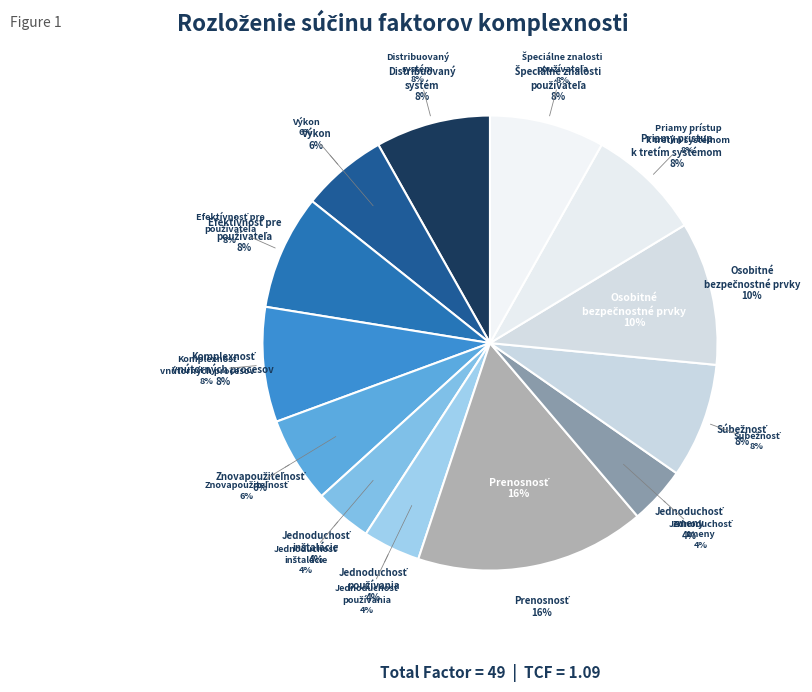

What is the largest slice in the pie chart?

Prenosnosť